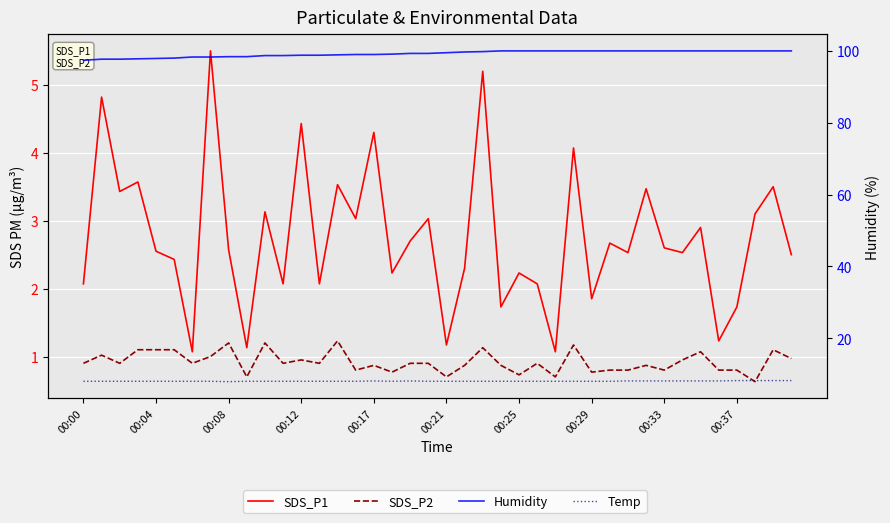

Which has a higher value, 00:37 or 29?

29